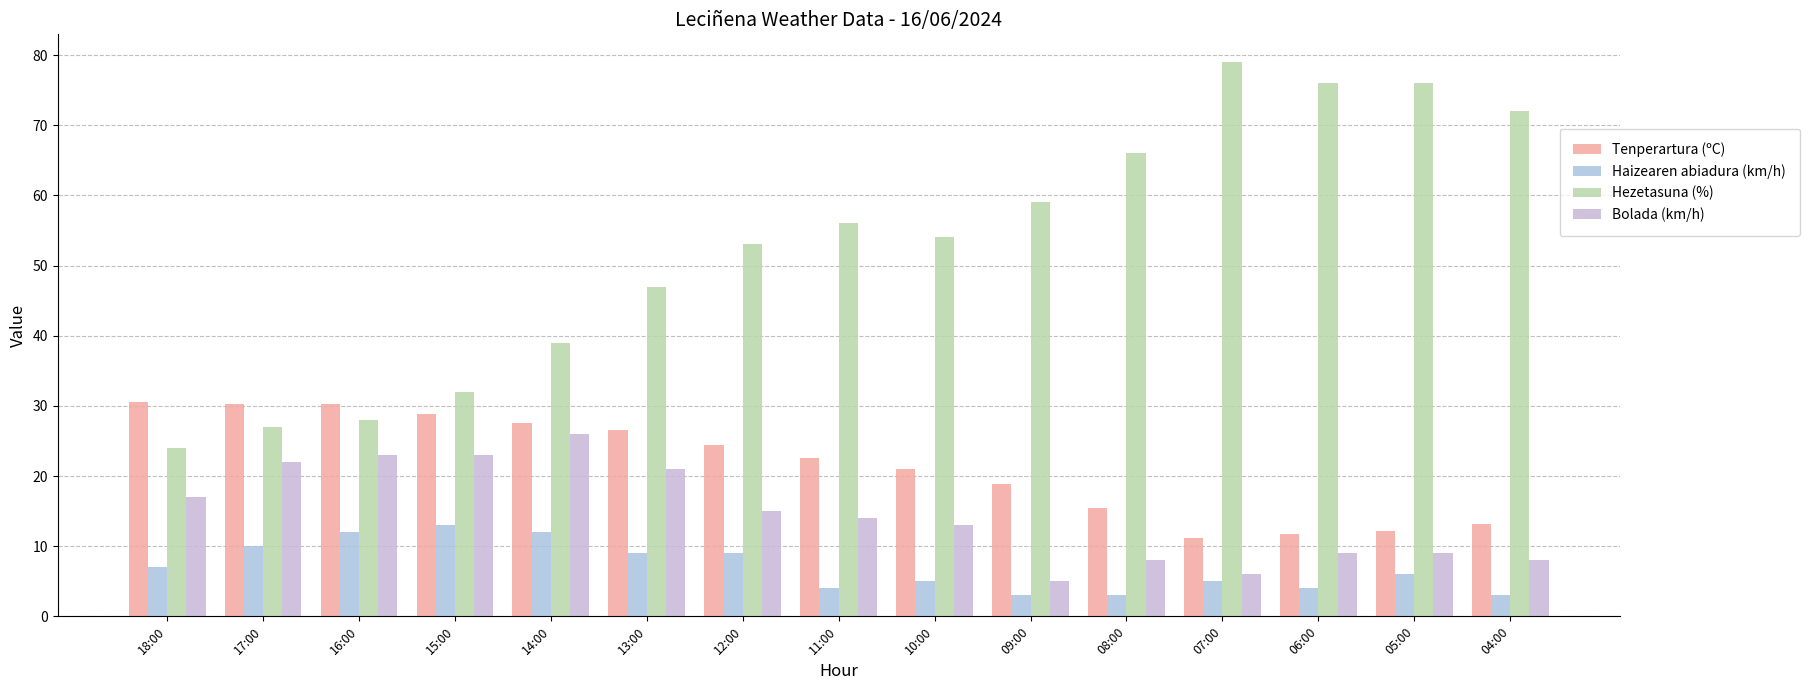

What is the difference between the Hezetasuna (%) values at 12:00 and 16:00?

25.0